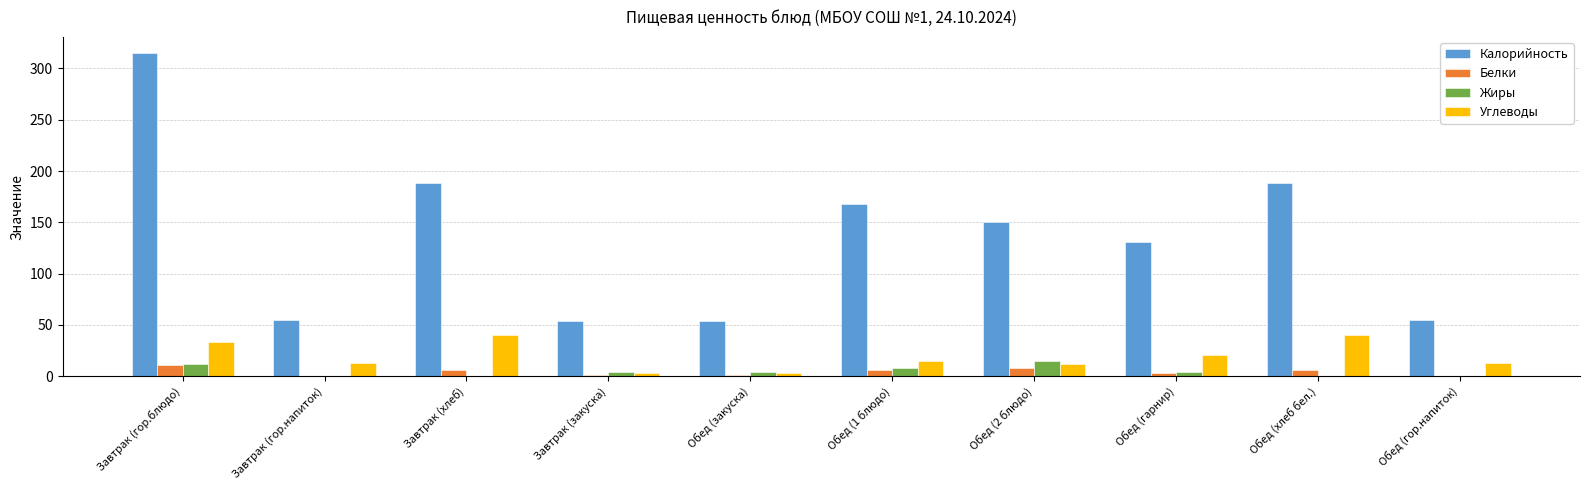

Does the chart contain stacked bars?

No